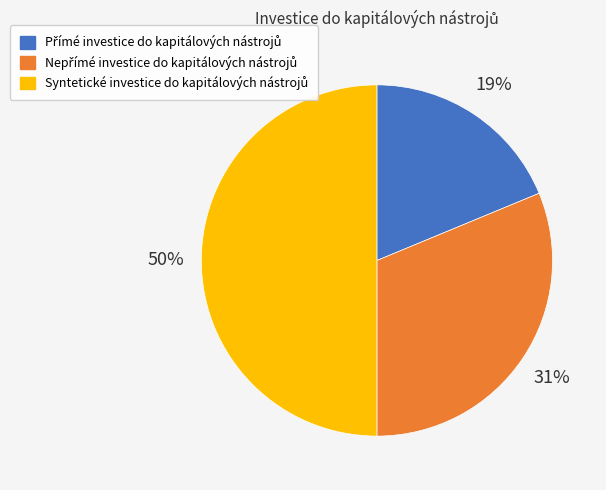

Count the number of slices in the pie.

3